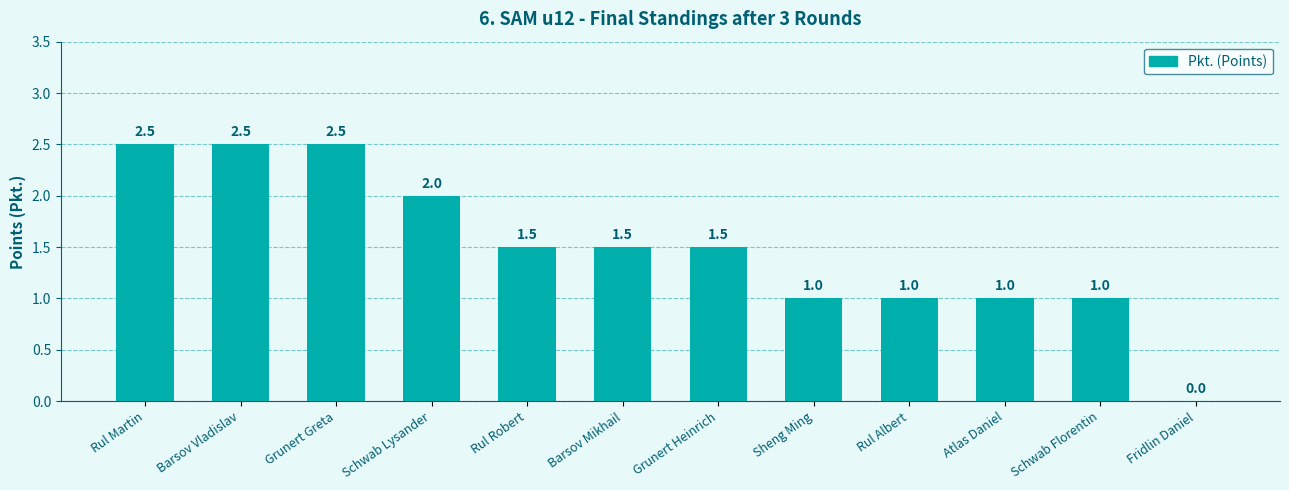

How many values are between 1 and 2?

8